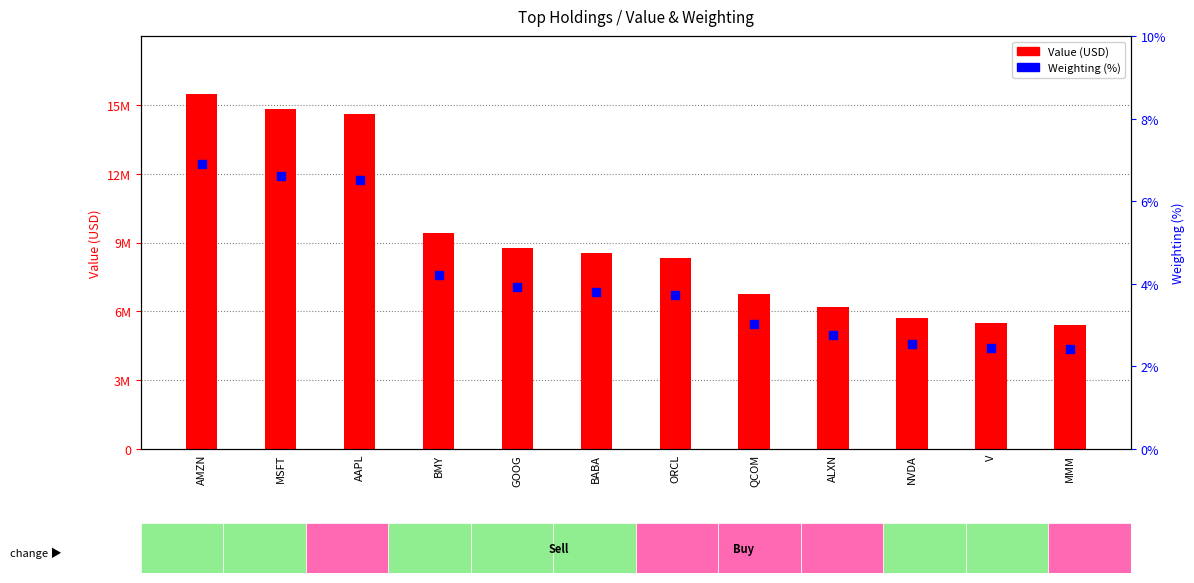

Which series reaches the maximum Y coordinate?

Value